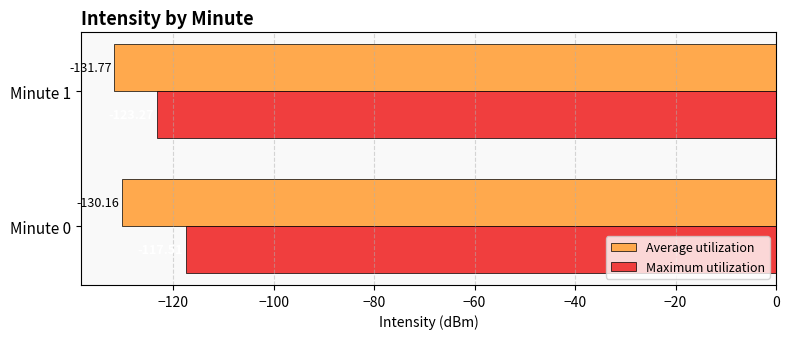

What is the sum of all Average utilization values?

-261.9